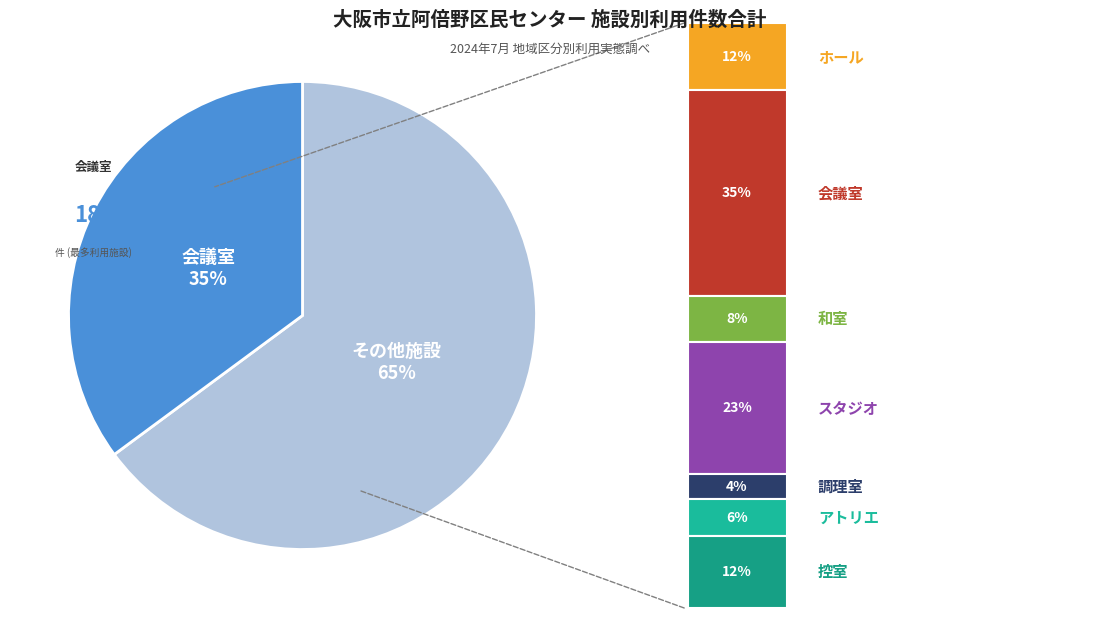

Is there any slice that represents more than half of the pie?

Yes